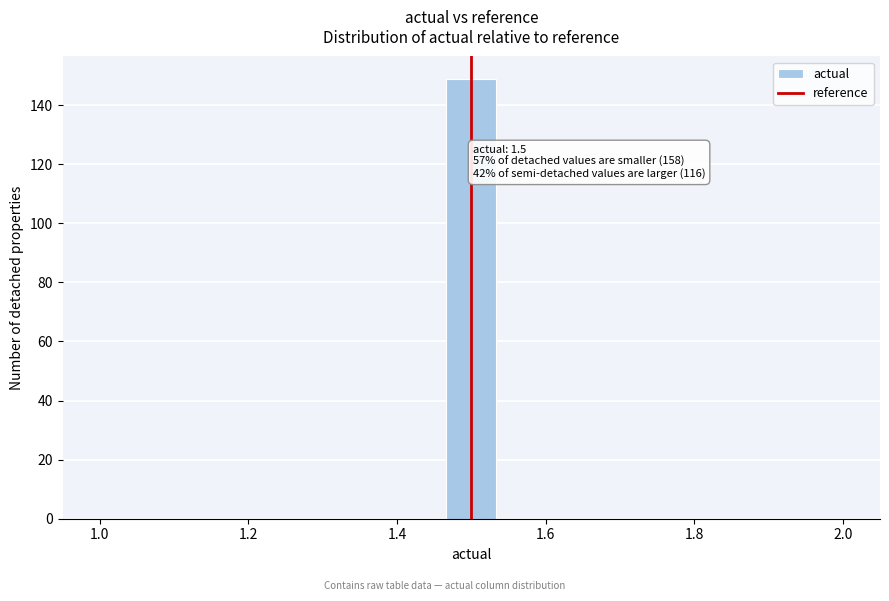

Read against the x-axis, roughly where is the centre of the tallest bar?

1.50